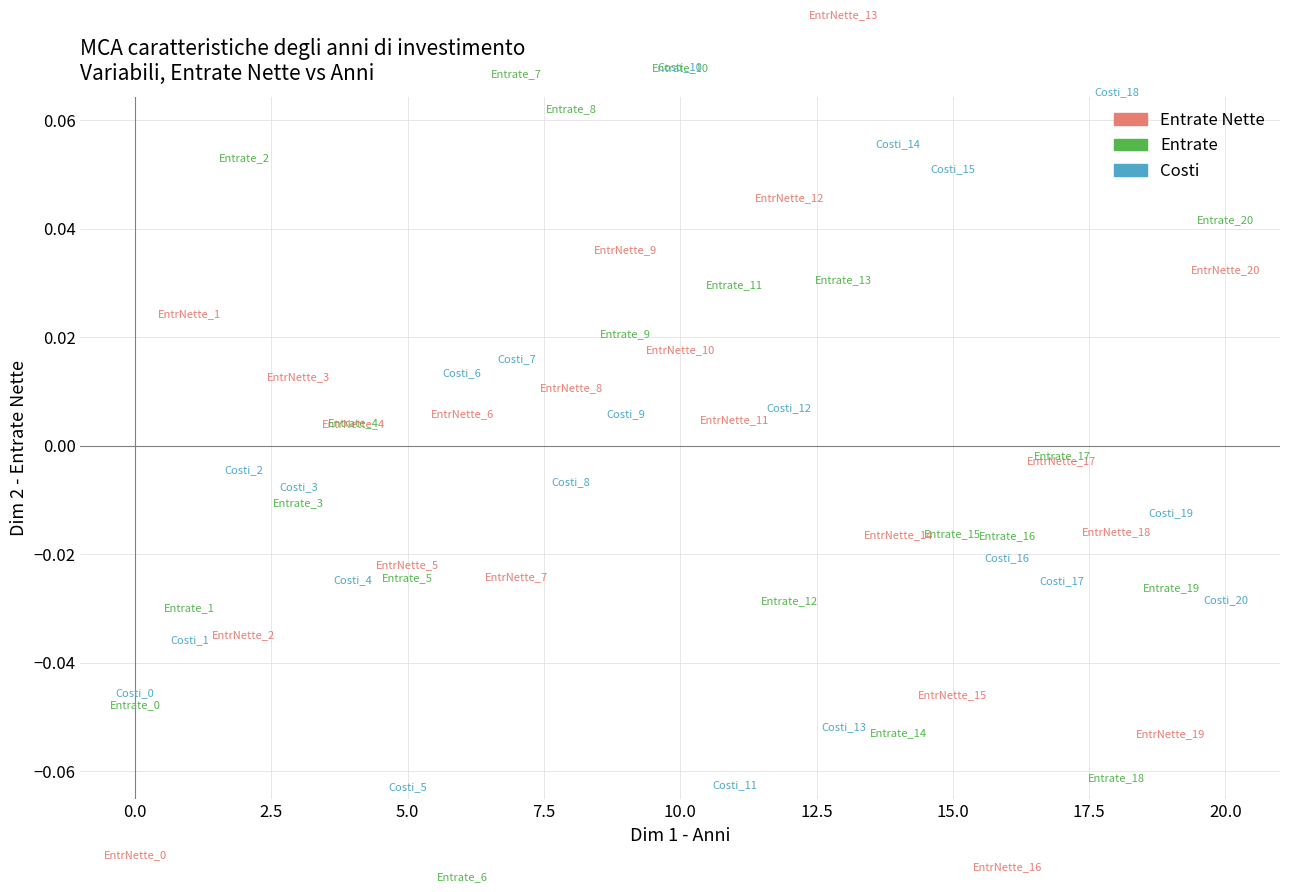

Which series has the largest Y range (max minus min)?

Entrate